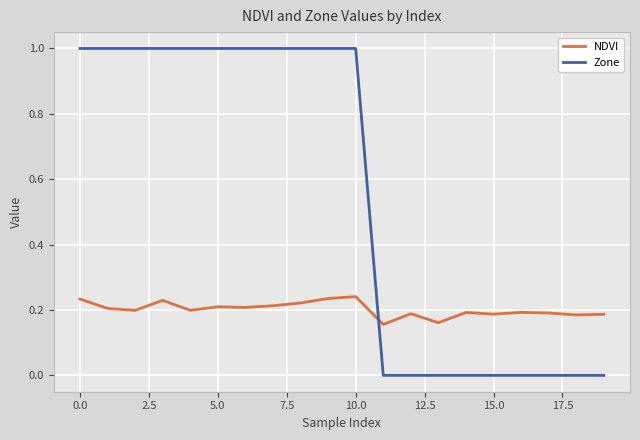

Which series has the largest range (max minus min)?

Zone